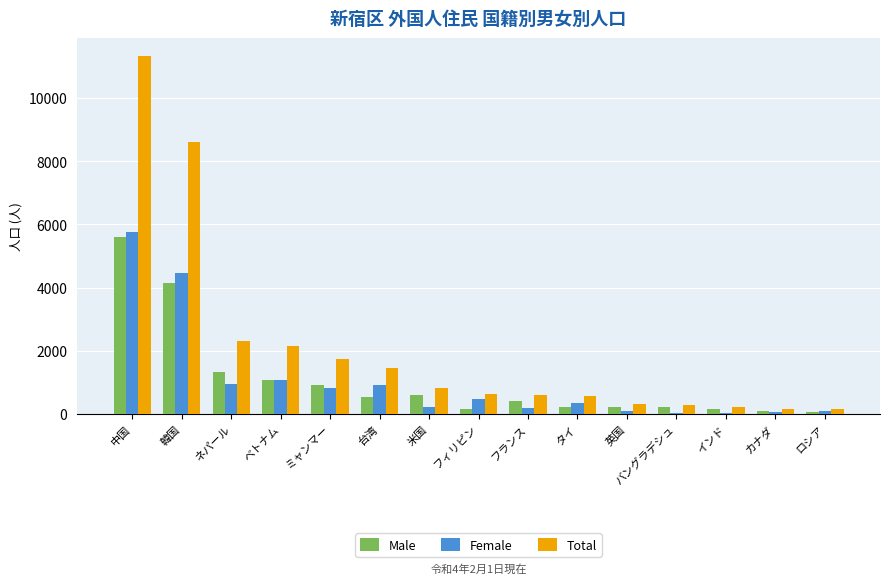

Which series has the widest spread of values?

Total